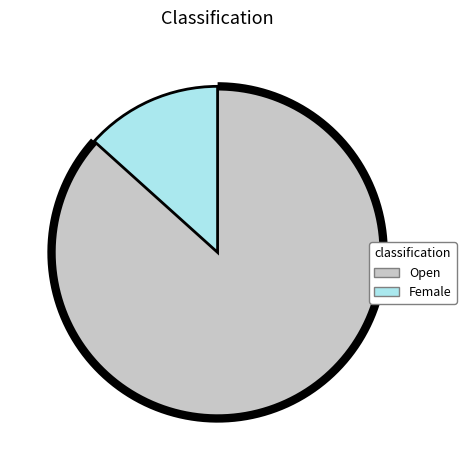

Combined, what portion of the pie is Female and Open?

100.0%